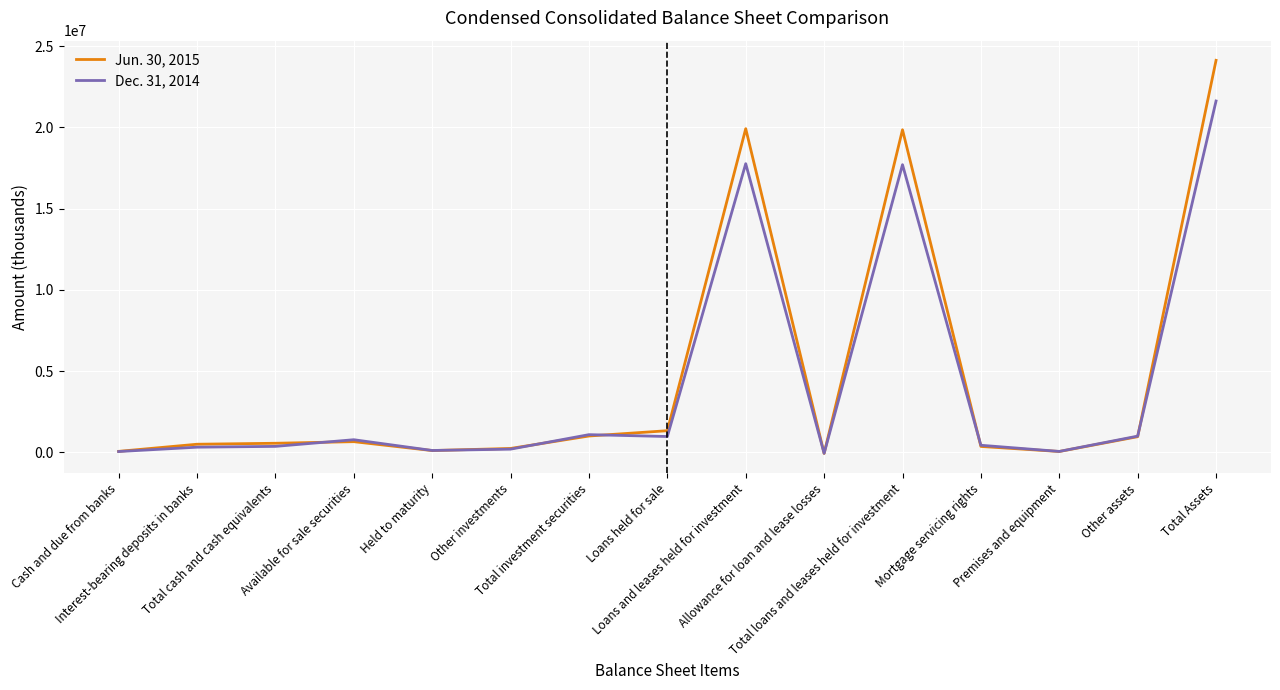

How many categories are shown in the chart?

15